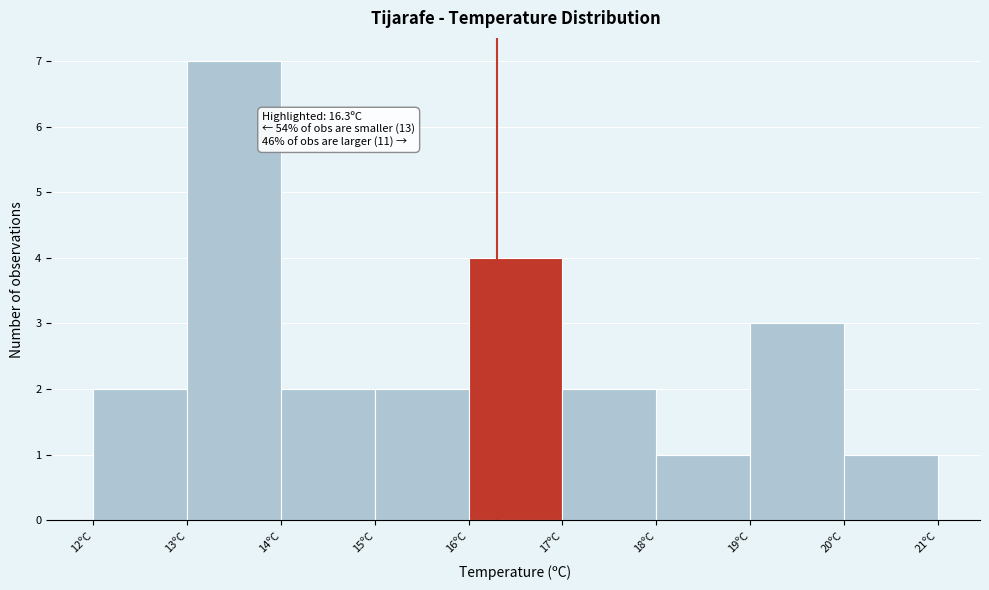

Which range on the x-axis has the tallest bar?

13 to 14